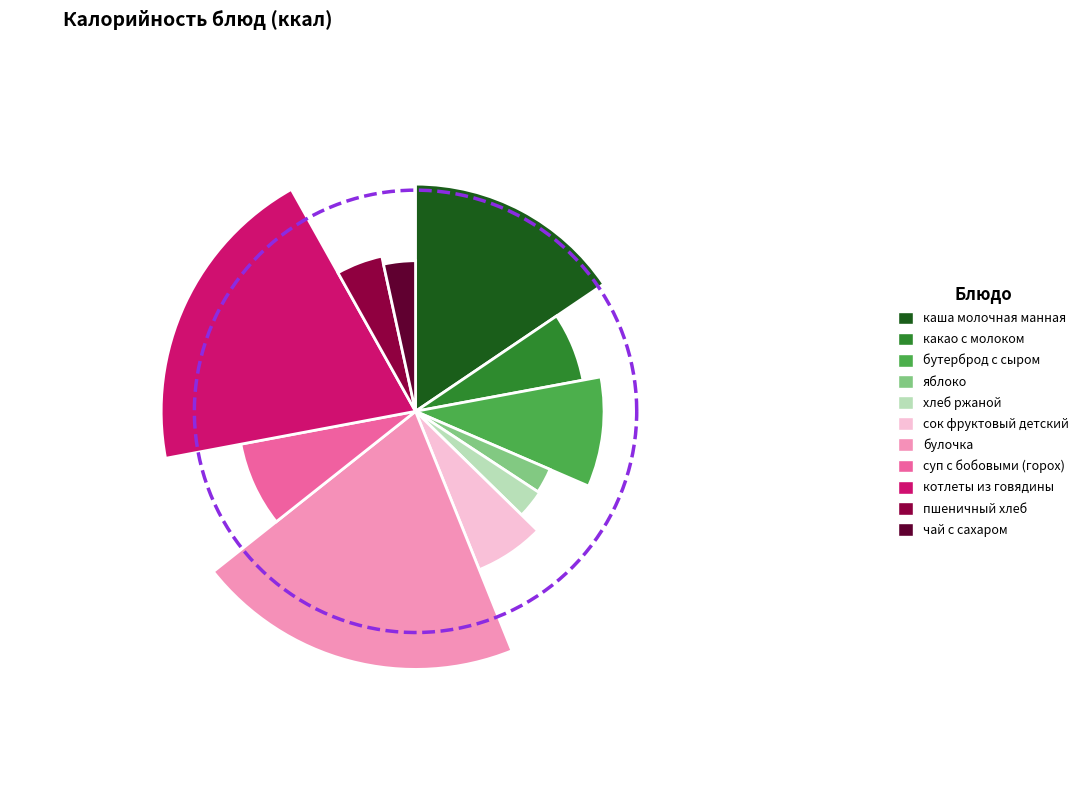

Is it true that какао с молоком is 7% of the pie?

True